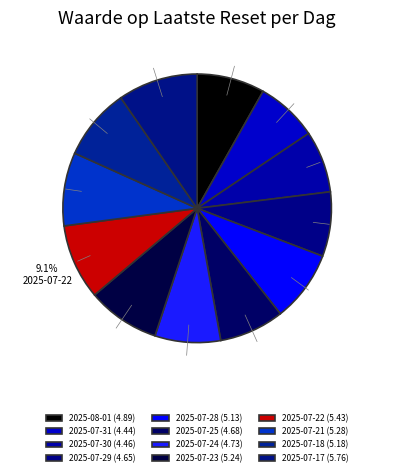

Count the number of slices in the pie.

12